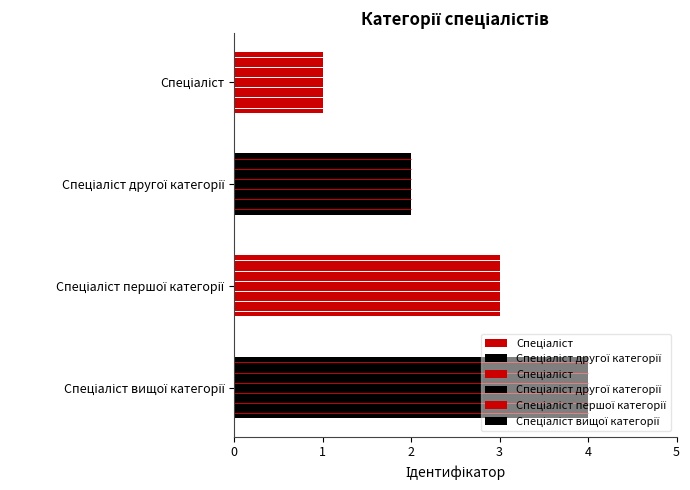

How many distinct data groups are displayed?

1